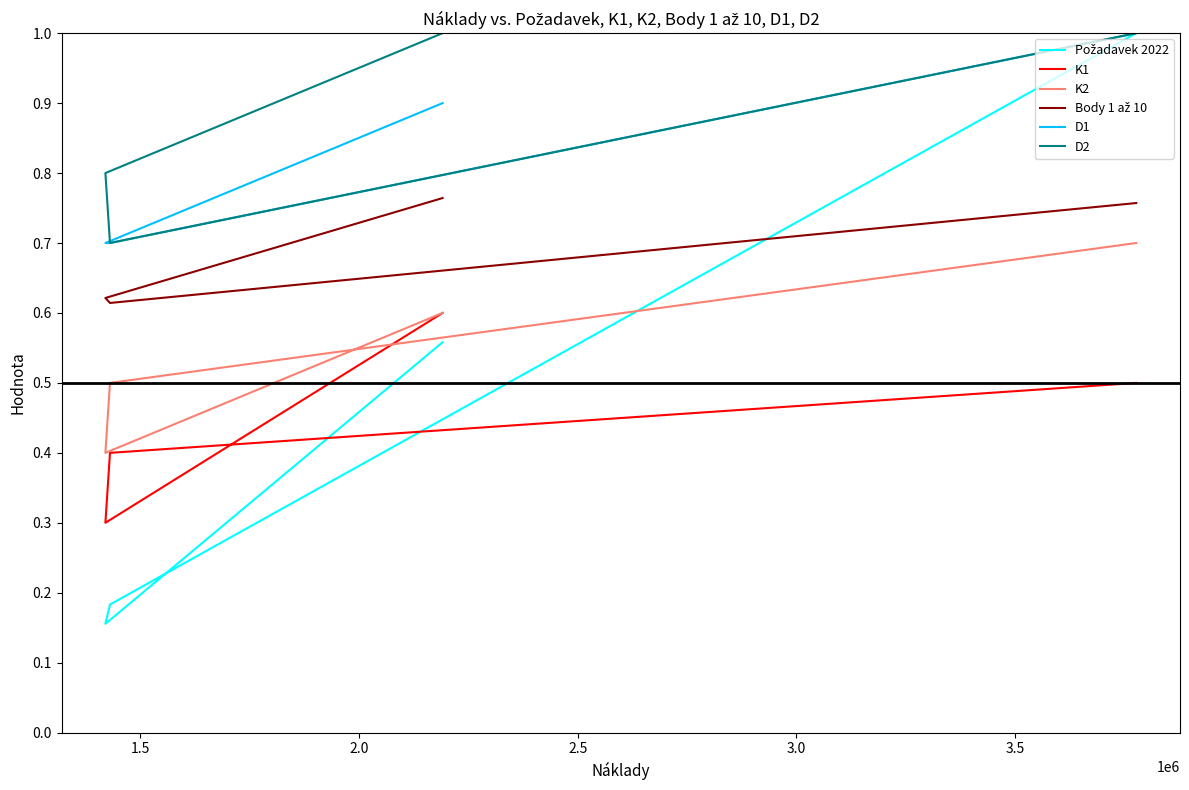

The value of K2 at 1.0 is 0.8. True or false?

False